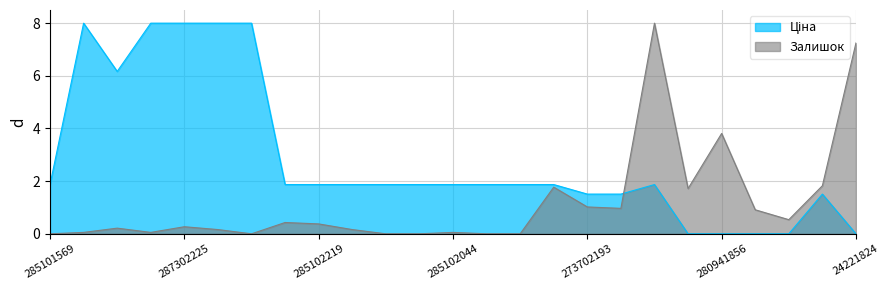

Where is the first local maximum for Залишок?

287292222